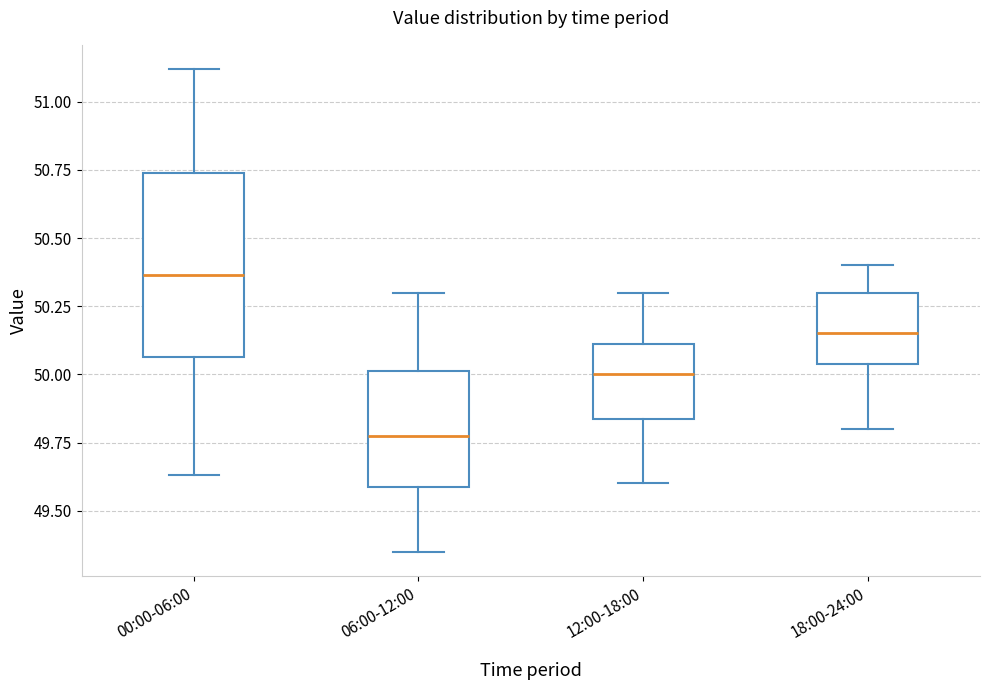

Reading left to right, read every box against the y-axis: the position of its median line, the range the box covers, and the ends of its whiskers. The values are not printed on the chart, so give them approximately, as read against the axis.

00:00-06:00: median 50.35, box 50.05 to 50.75, whiskers 49.65 to 51.10
06:00-12:00: median 49.80, box 49.60 to 50.00, whiskers 49.35 to 50.30
12:00-18:00: median 50.00, box 49.85 to 50.10, whiskers 49.60 to 50.30
18:00-24:00: median 50.15, box 50.05 to 50.30, whiskers 49.80 to 50.40